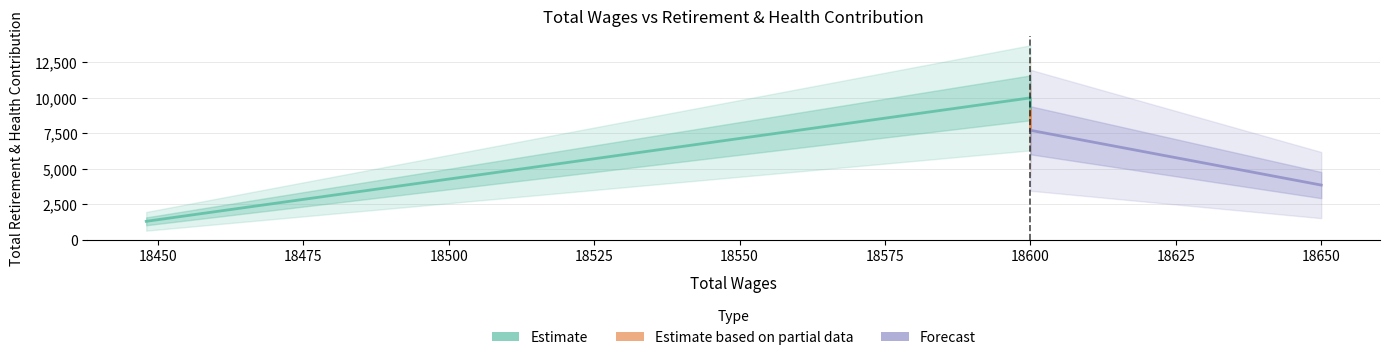

Read the value at 18600.0, to the nearest 10.

10000